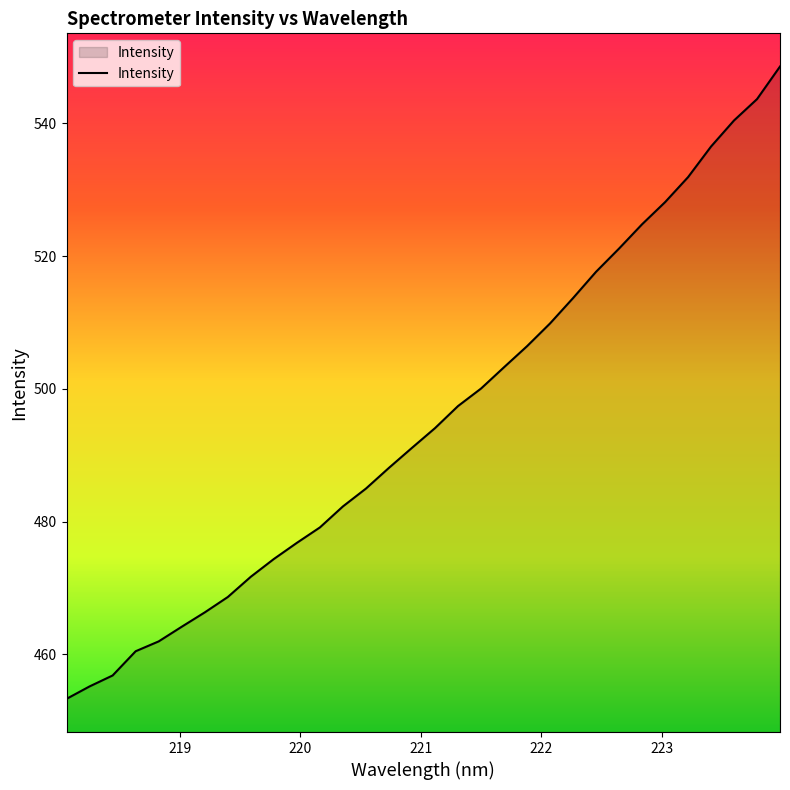

What is the difference between the maximum and minimum values?

95.3